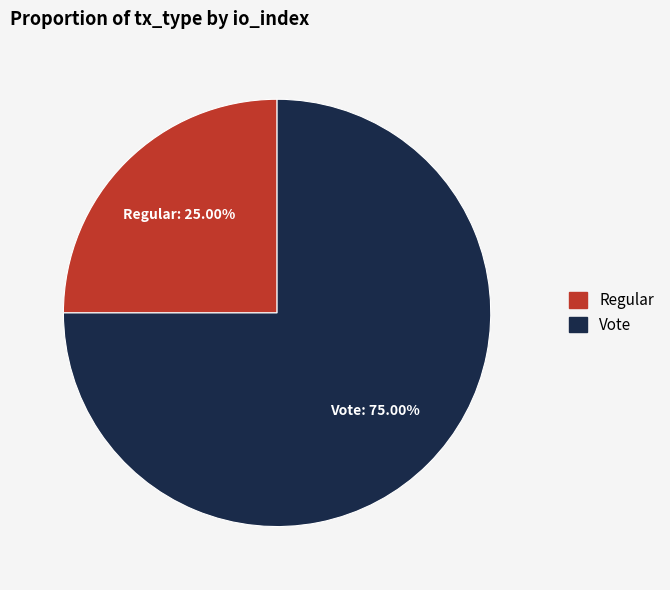

How many segments does this pie chart have?

2